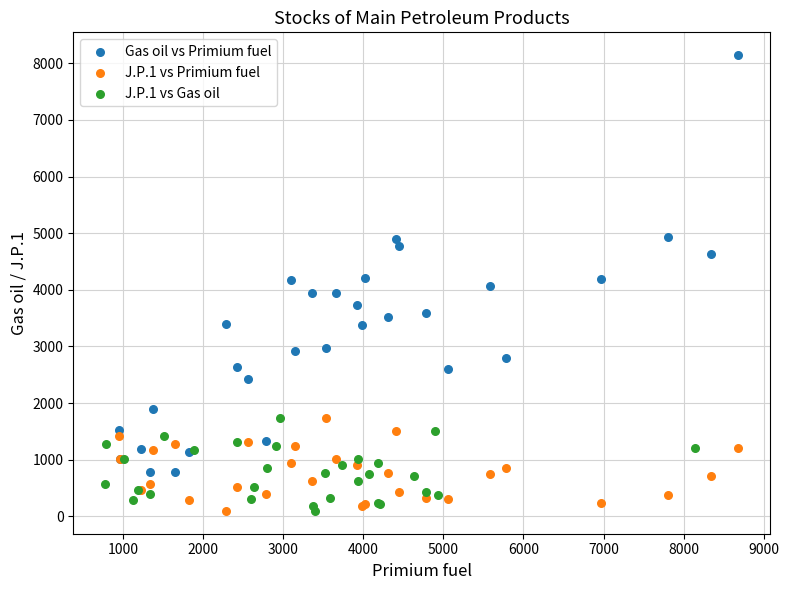

What are all the series names shown in the legend?

Gas oil vs Primium fuel, J.P.1 vs Primium fuel, J.P.1 vs Gas oil